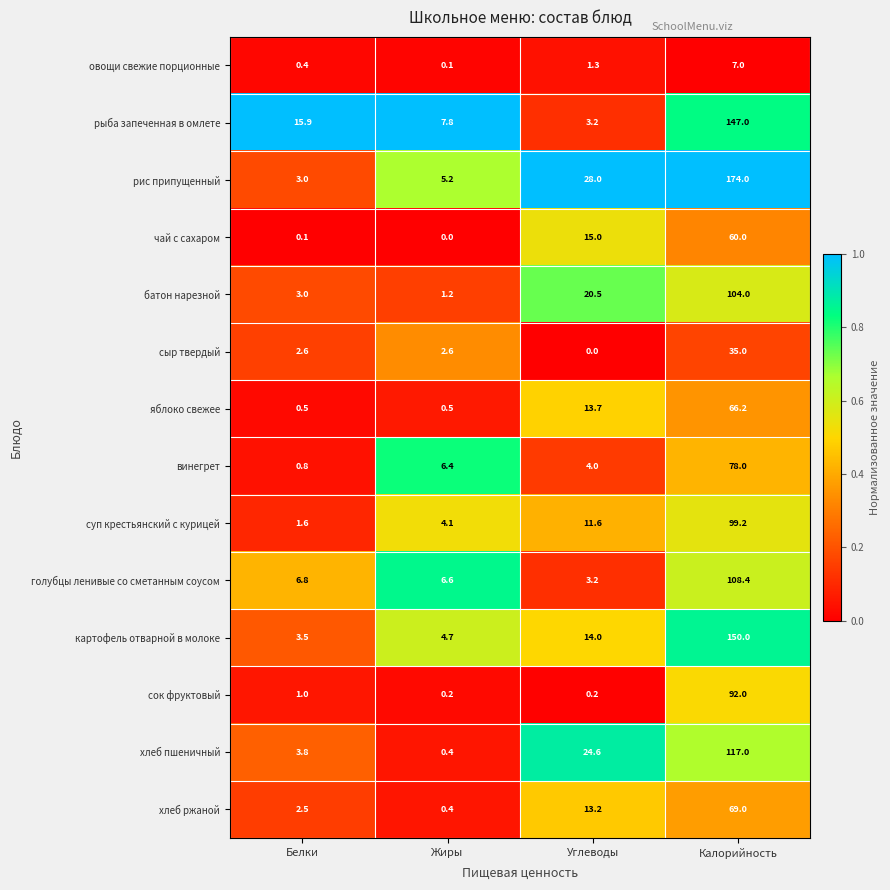

Which category has the highest value across all series?

Калорийность